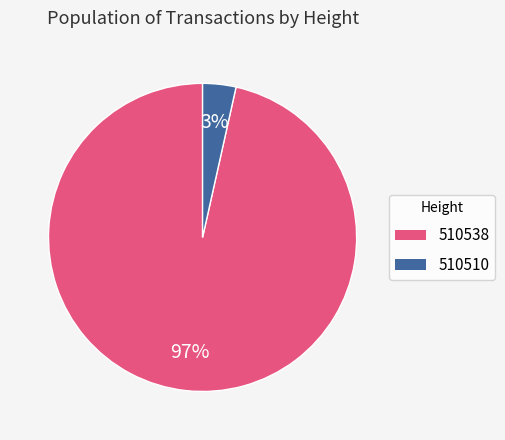

To the nearest percent, what percentage of the pie is 510510?

3%